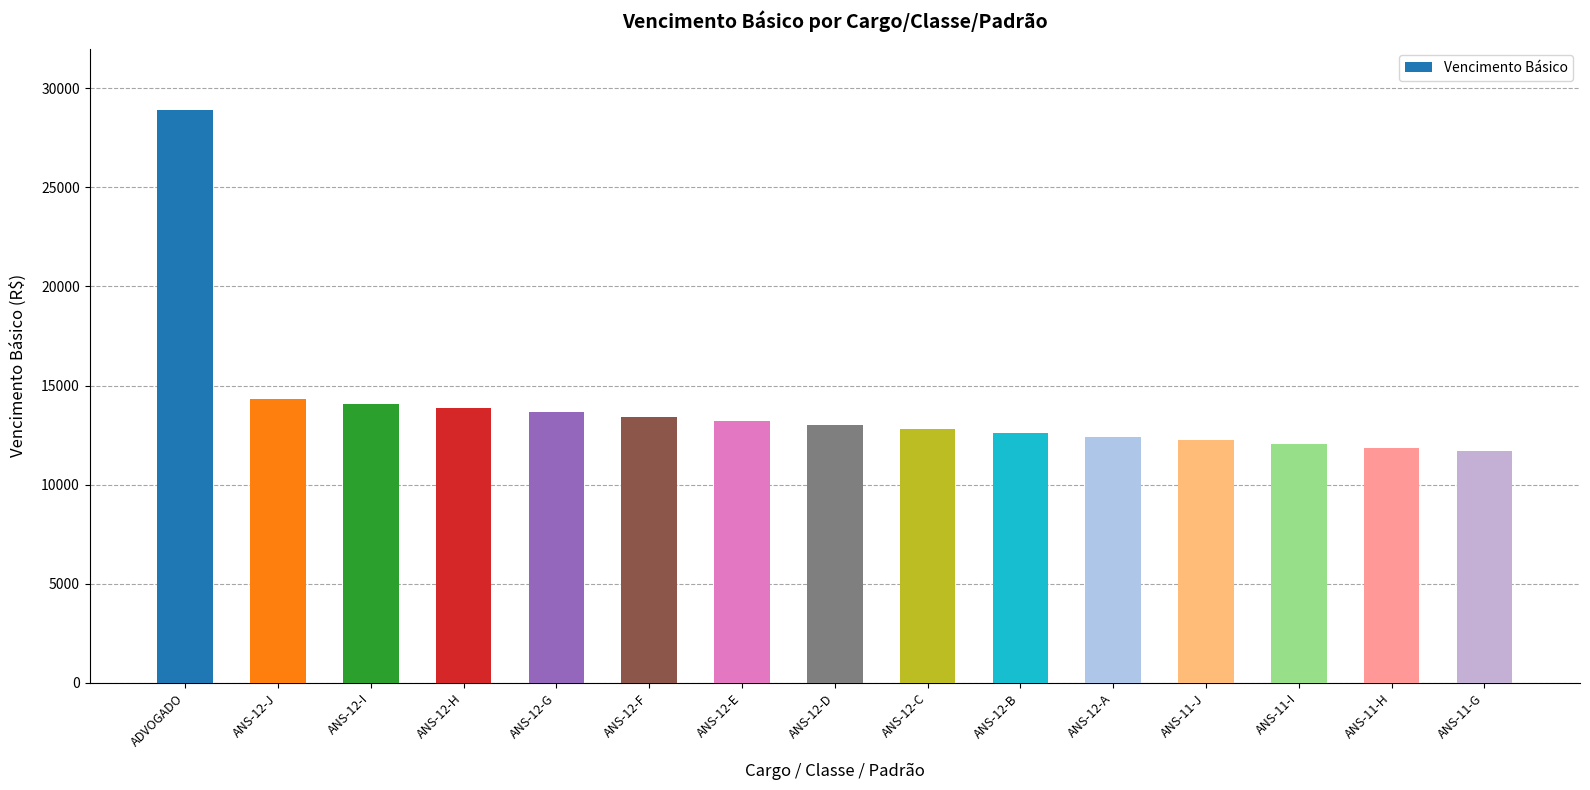

What position from the left is ANS-12-D?

8